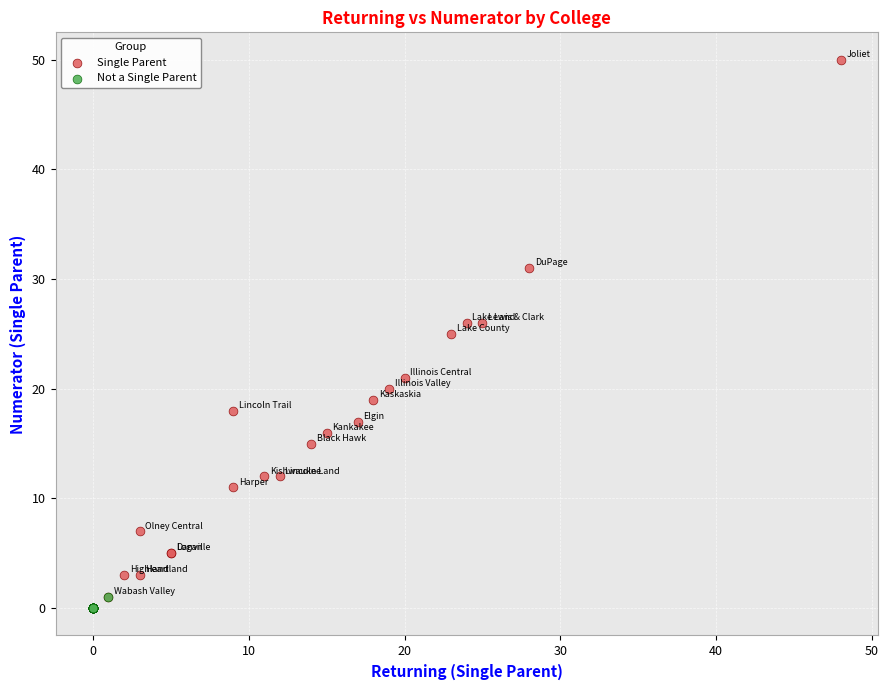

Which series has the widest spread of Y values?

Single Parent